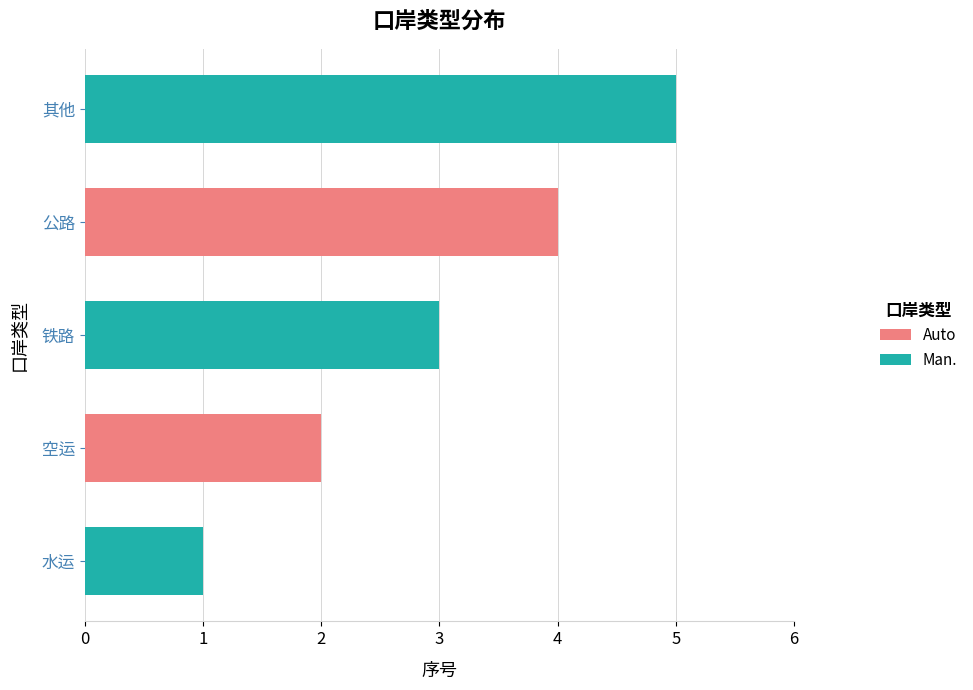

Count the number of data series in this chart.

1